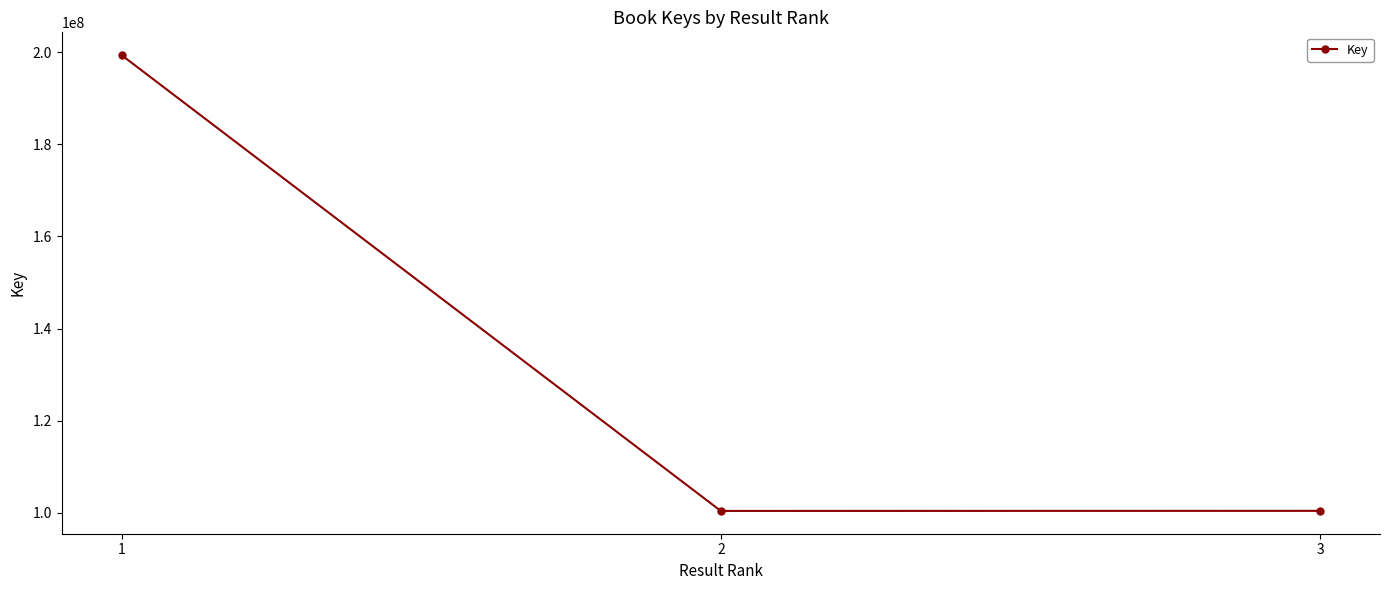

The value at 2 is 100421750. True or false?

True